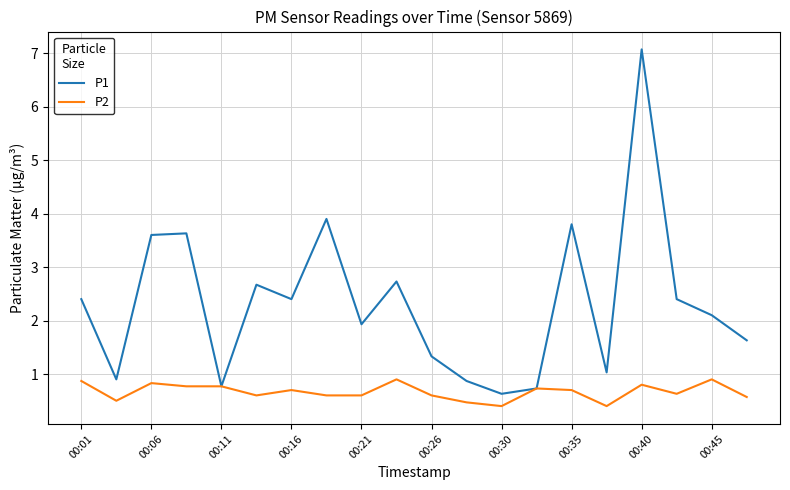

Which series has the largest range (max minus min)?

P1